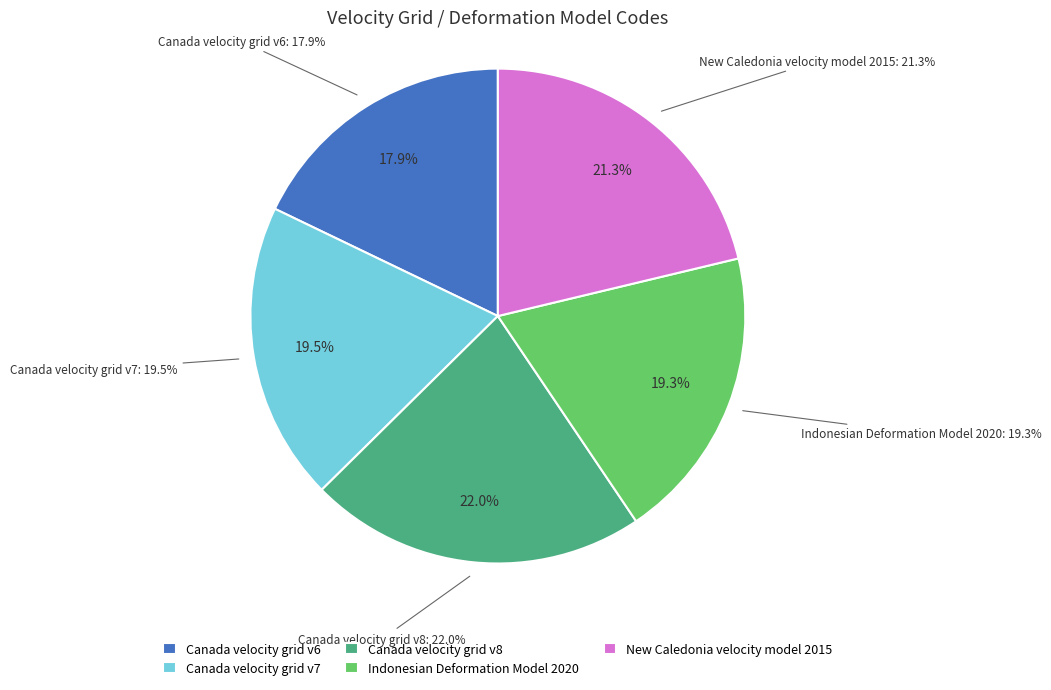

To the nearest percent, what percentage of the pie is New Caledonia velocity model 2015?

21%